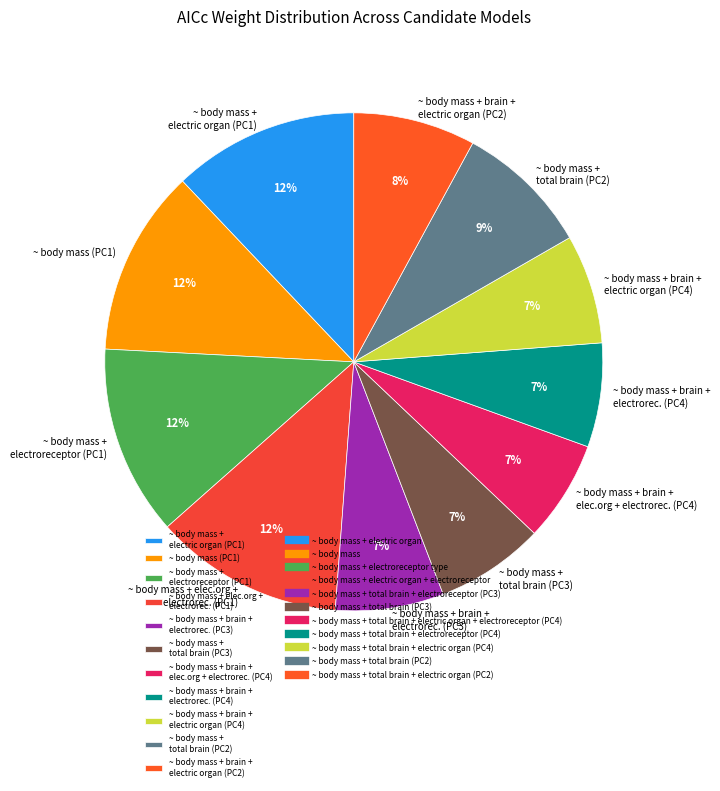

To the nearest percent, what is the difference between the ~ body mass + elec.org + electrorec. (PC1) and ~ body mass + brain + electric organ (PC4) slice percentages?

5%